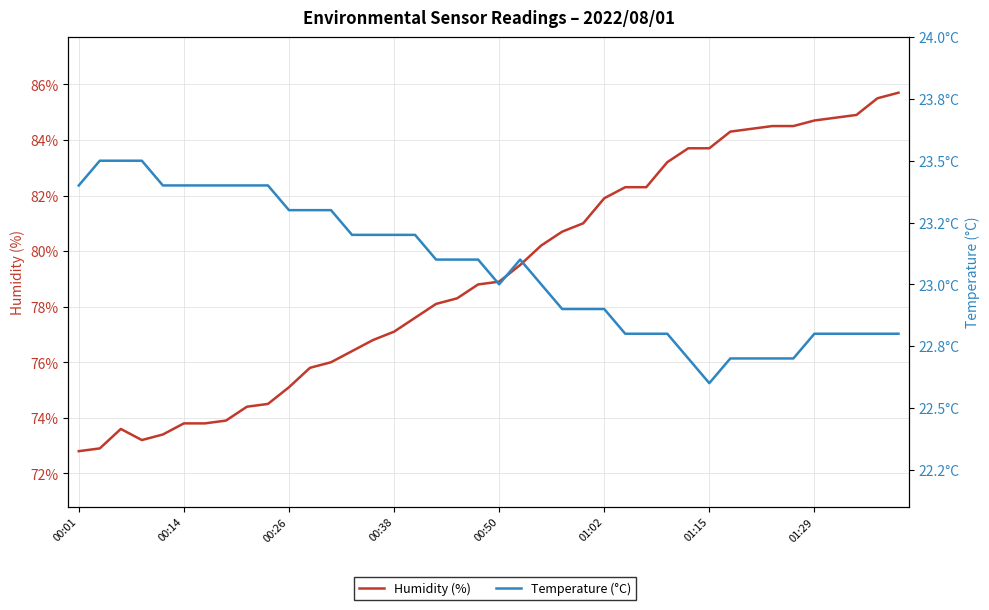

Rank the series by their maximum value, from highest to lowest.

Humidity (%), Temperature (°C)